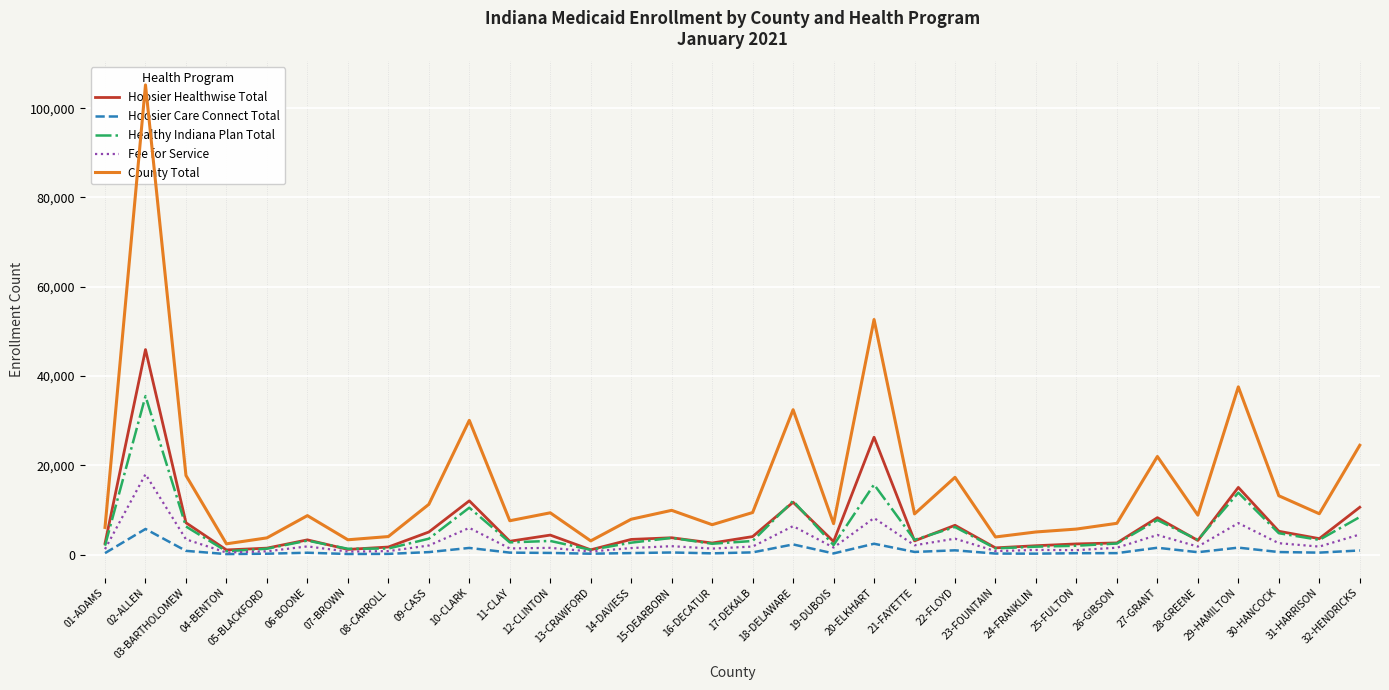

What is the label of the 19th point from the left?

19-DUBOIS